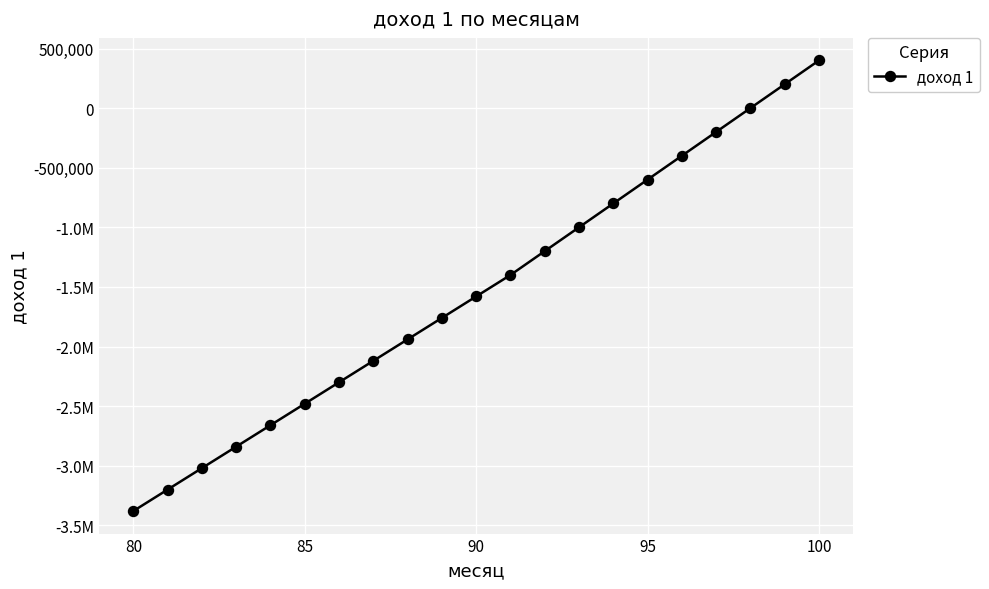

What is the value of the 17th point from the left?

-399889.2